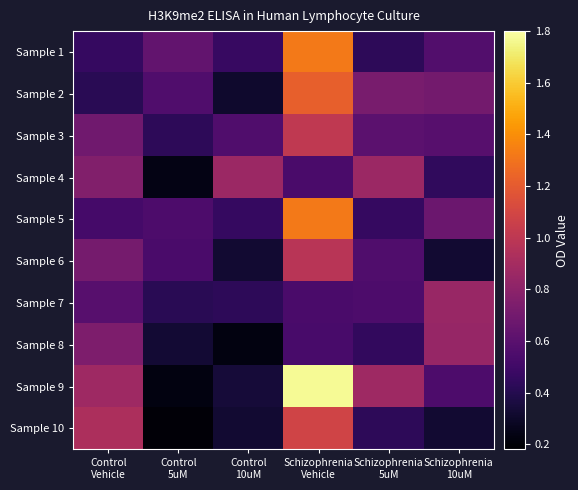

At Schizophrenia 5uM, list the series in order from smallest to largest.

Sample 1, Sample 10, Sample 8, Sample 5, Sample 7, Sample 6, Sample 3, Sample 2, Sample 4, Sample 9